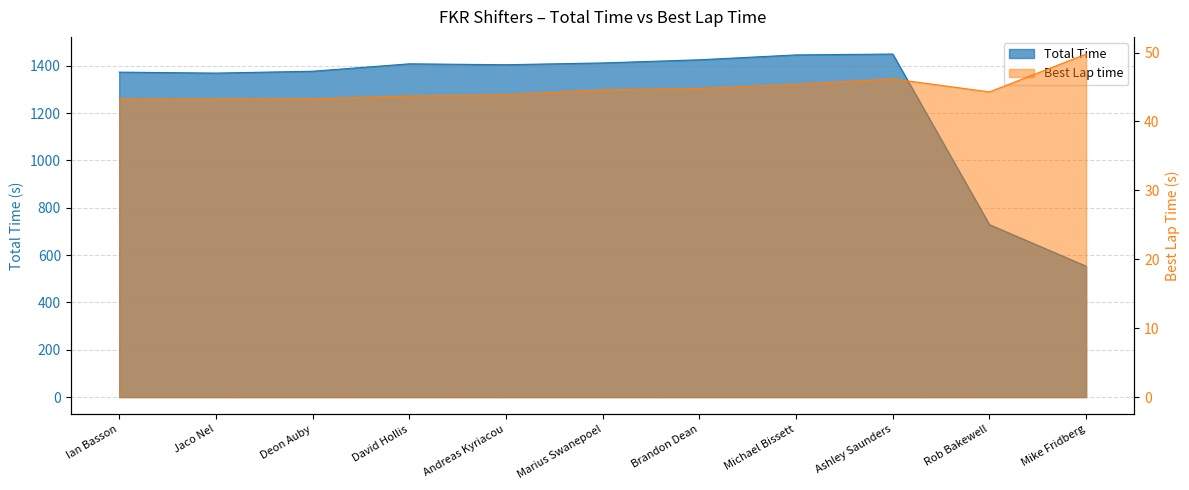

What is the label of the 5th point from the left?

Andreas Kyriacou